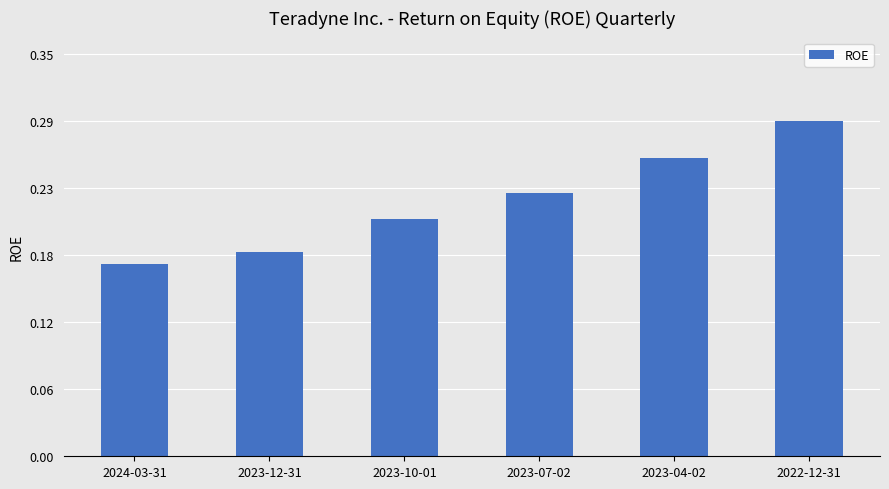

Which label corresponds to the largest value in the chart?

2022-12-31